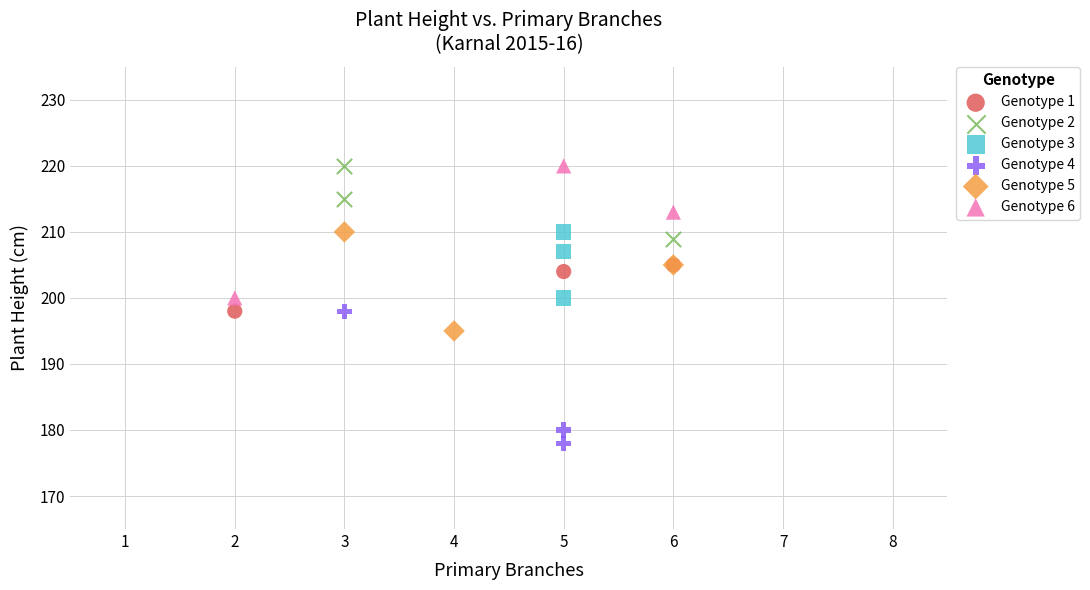

Which series contains the lowest Y value?

Genotype 4